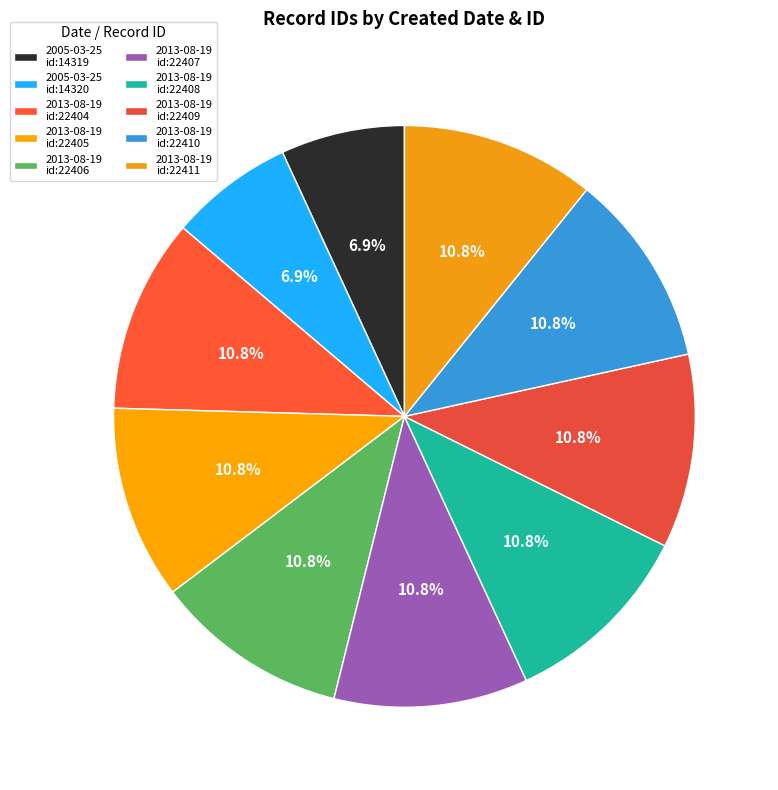

What is the smallest slice in the pie chart?

2005-03-25 (id:14319)